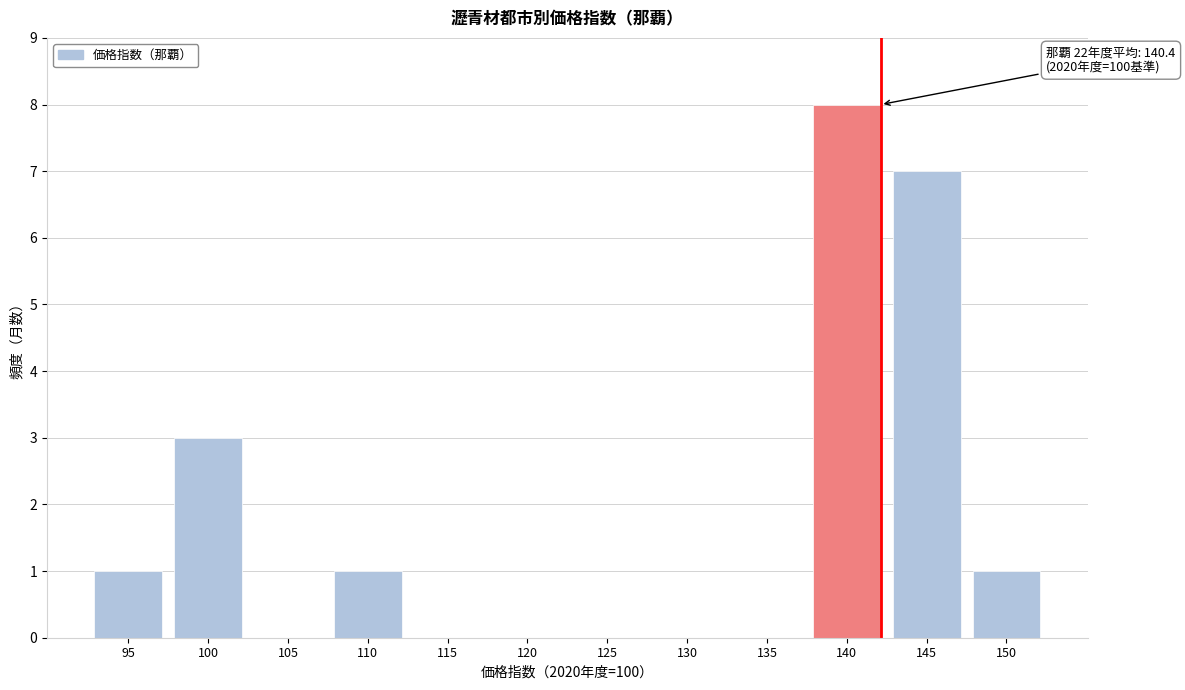

Reading right to left, extract all data points from this chart.

150=1	145=7	140=8	135=0	130=0	125=0	120=0	115=0	110=1	105=0	100=3	95=1